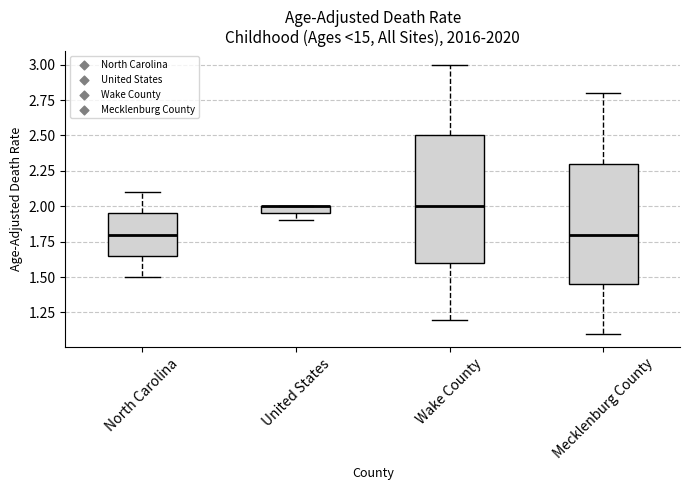

Comparing the boxes themselves (not the whiskers), which one is the tallest?

Wake County